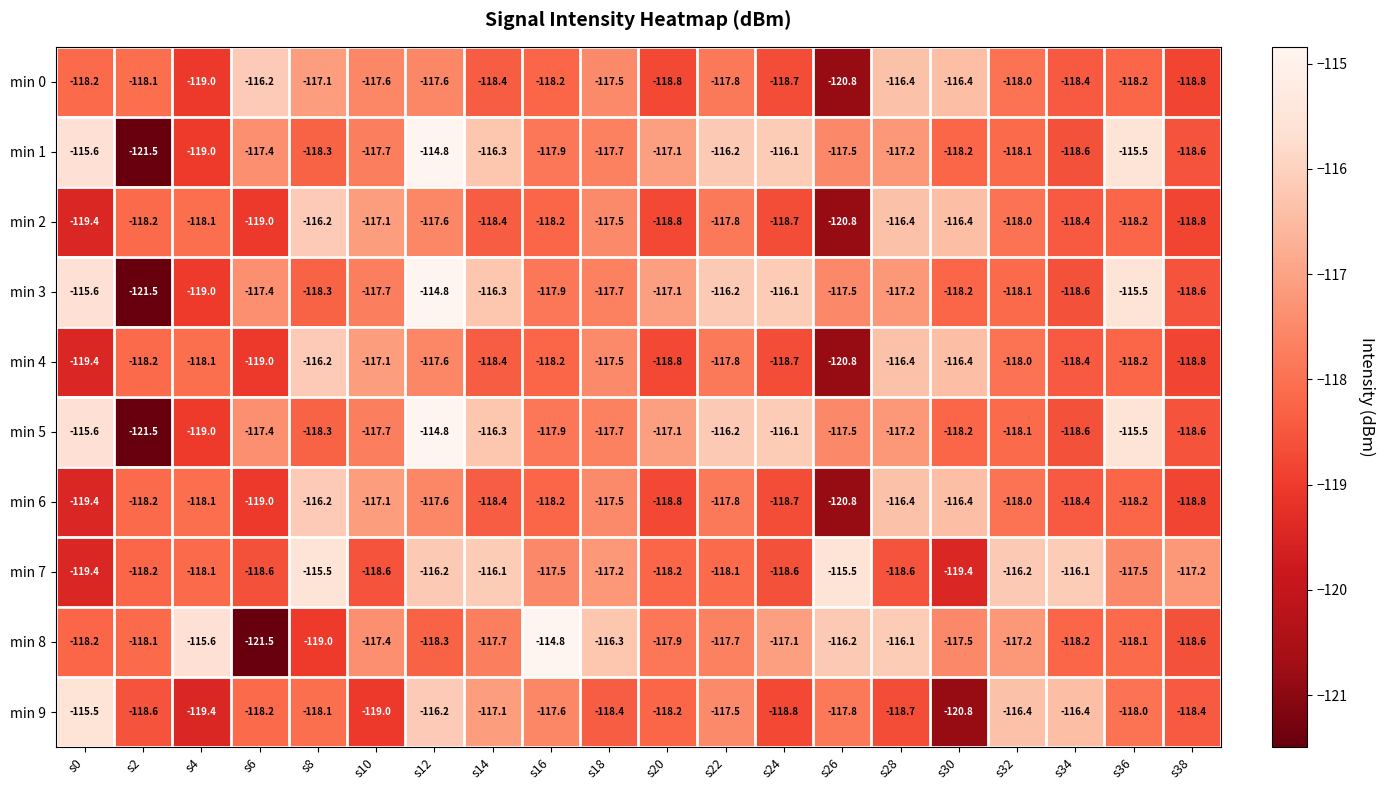

What is the maximum value for min 9?

-115.5